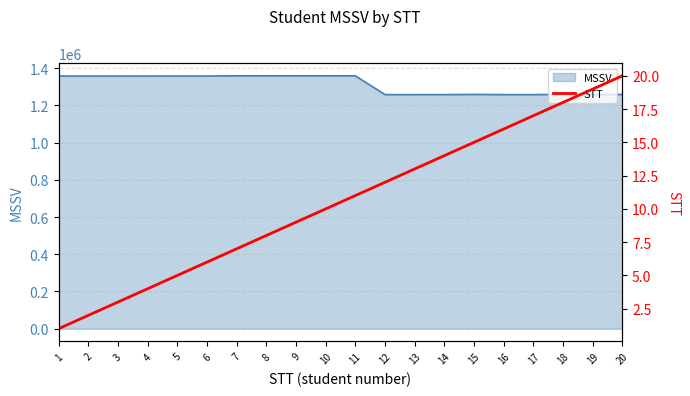

True or false: the data shows 20 at 20.

True